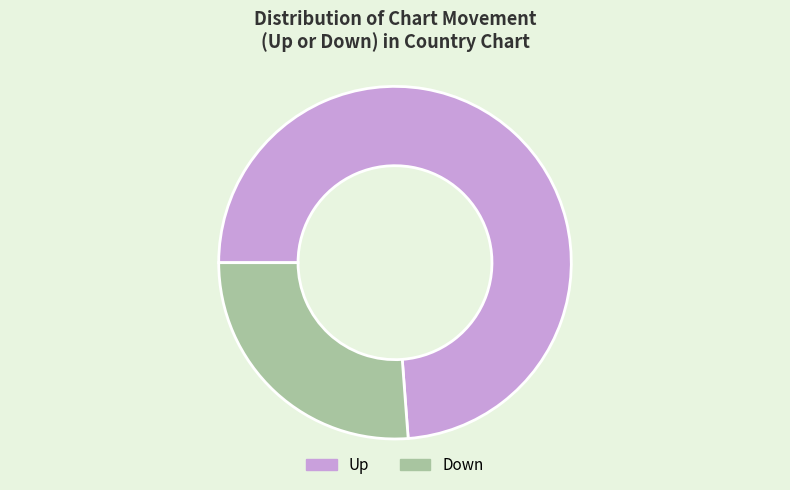

Does any single category account for the majority?

Yes